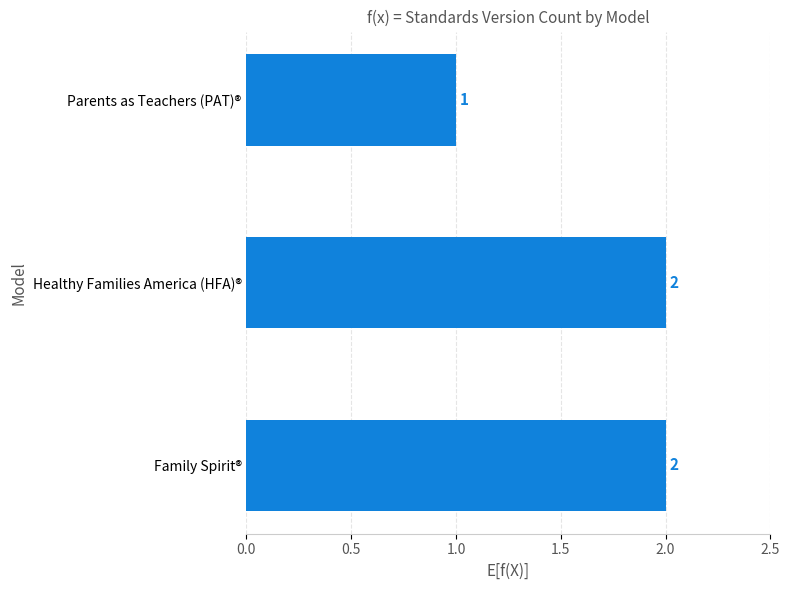

Reading bottom to top, list all the values displayed in this chart.

2	2	1